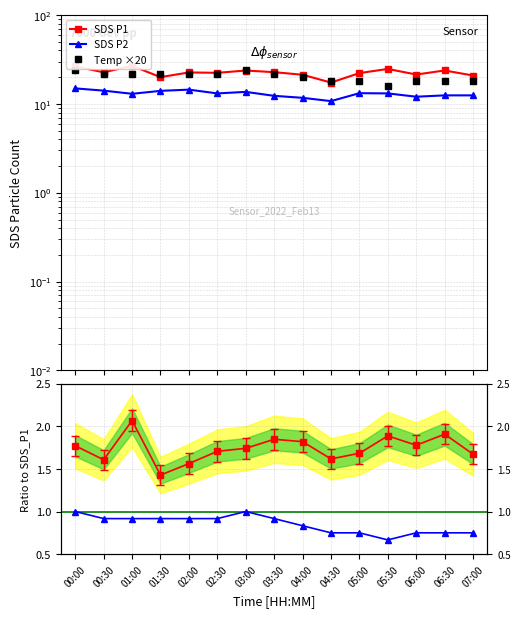

Reading left to right, extract all data points from this chart.

SDS P1: 26.5	22.7	26.9	20.1	22.6	22.4	23.8	22.8	21.3	17.4	22.3	24.8	21.4	23.8	20.9
SDS P2: 15.0	14.1	13.0	14.1	14.5	13.2	13.7	12.3	11.7	10.8	13.2	13.2	12.1	12.5	12.5
Temp ×20: 24.0	22.0	22.0	22.0	22.0	22.0	24.0	22.0	20.0	18.0	18.0	16.0	18.0	18.0	18.0
Temp ratio: 1.0	0.9	0.9	0.9	0.9	0.9	1.0	0.9	0.8	0.8	0.8	0.7	0.8	0.8	0.8